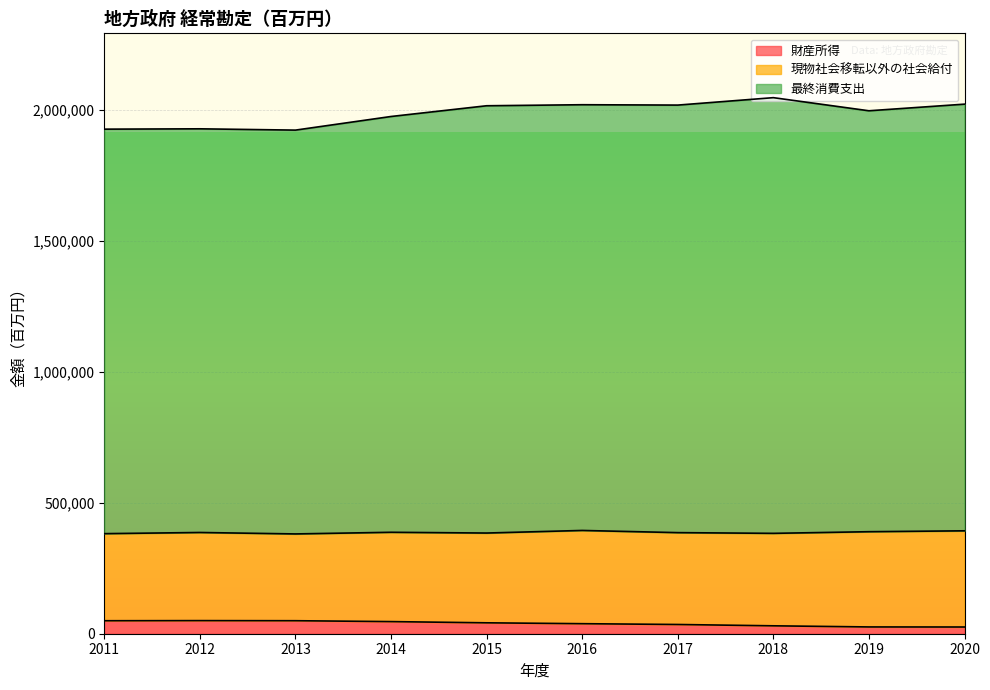

True or false: 最終消費支出 and 財産所得 cross at least once.

False